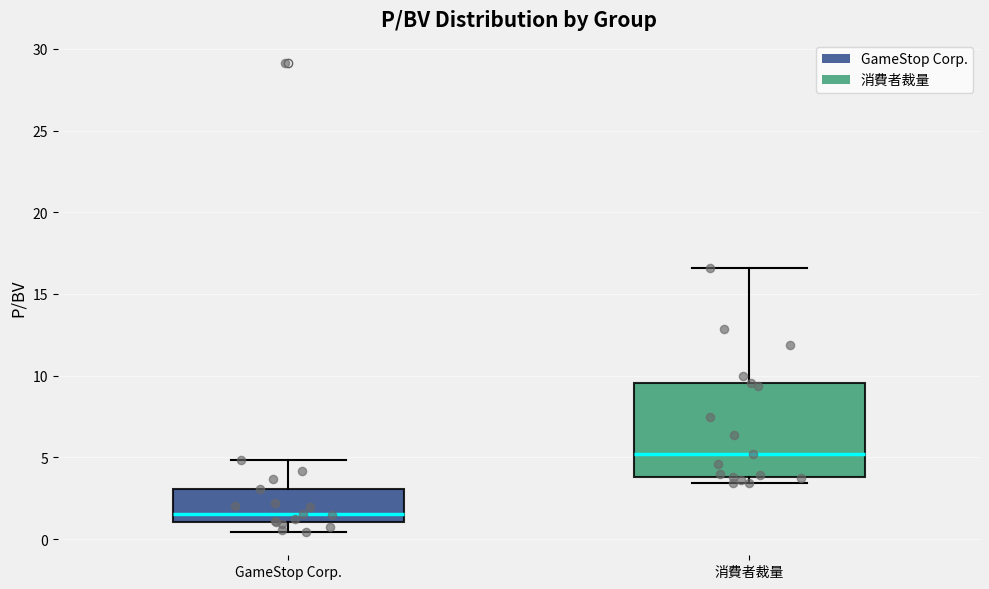

Comparing the boxes themselves (not the whiskers), which one is the tallest?

消費者裁量